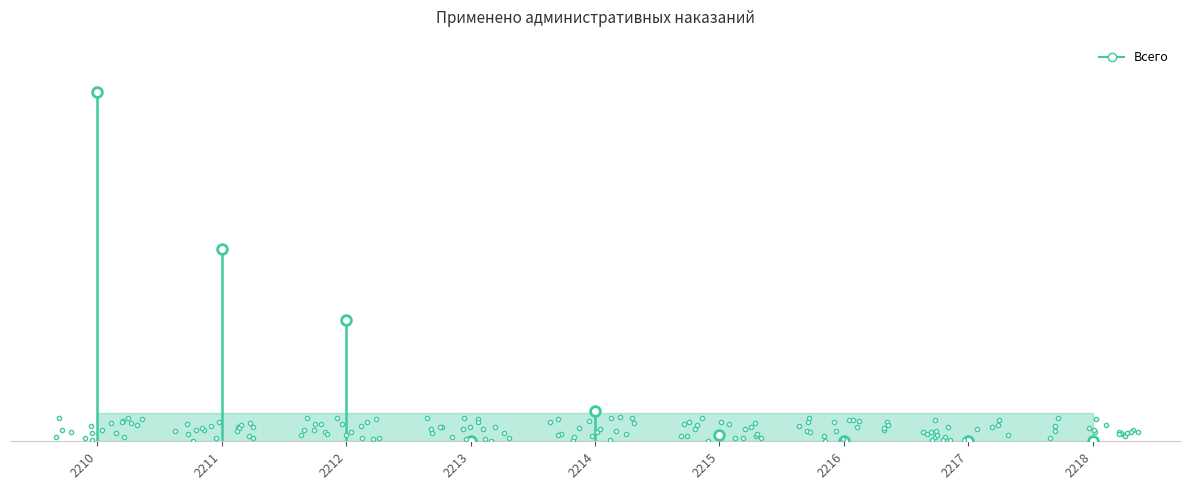

What is the maximum value shown in the chart?

1101